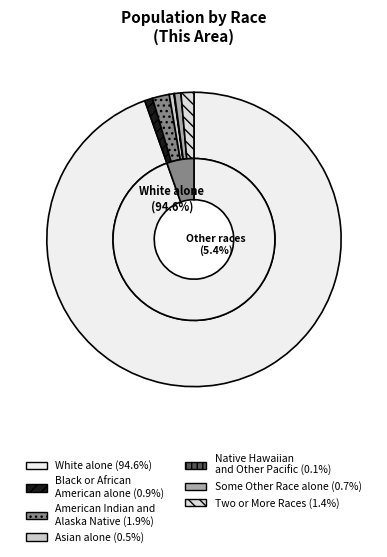

Is the sum of Asian alone and Native Hawaiian and Other Pacific Islander greater than half?

No